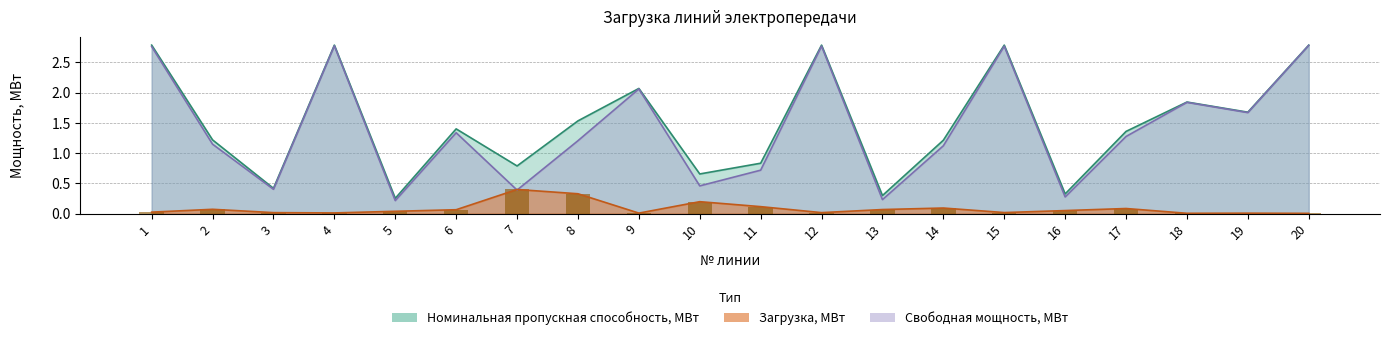

Read the Загрузка, МВт value at 8.

0.3